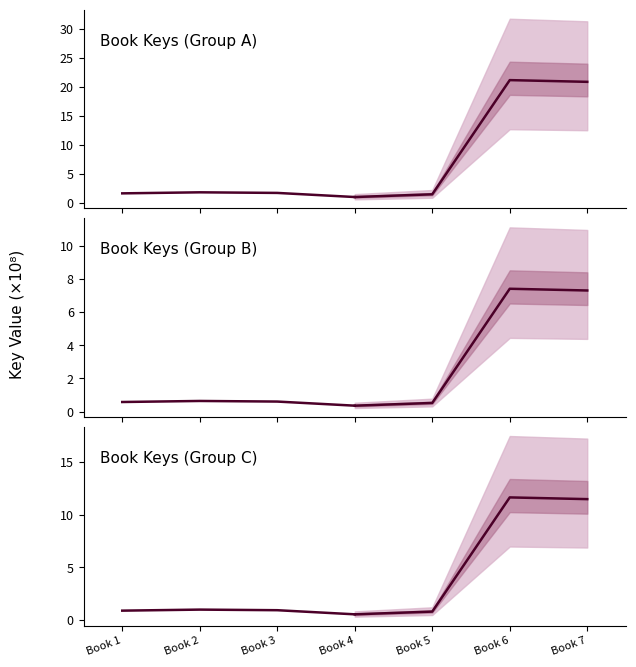

How many lines are shown in the chart?

3